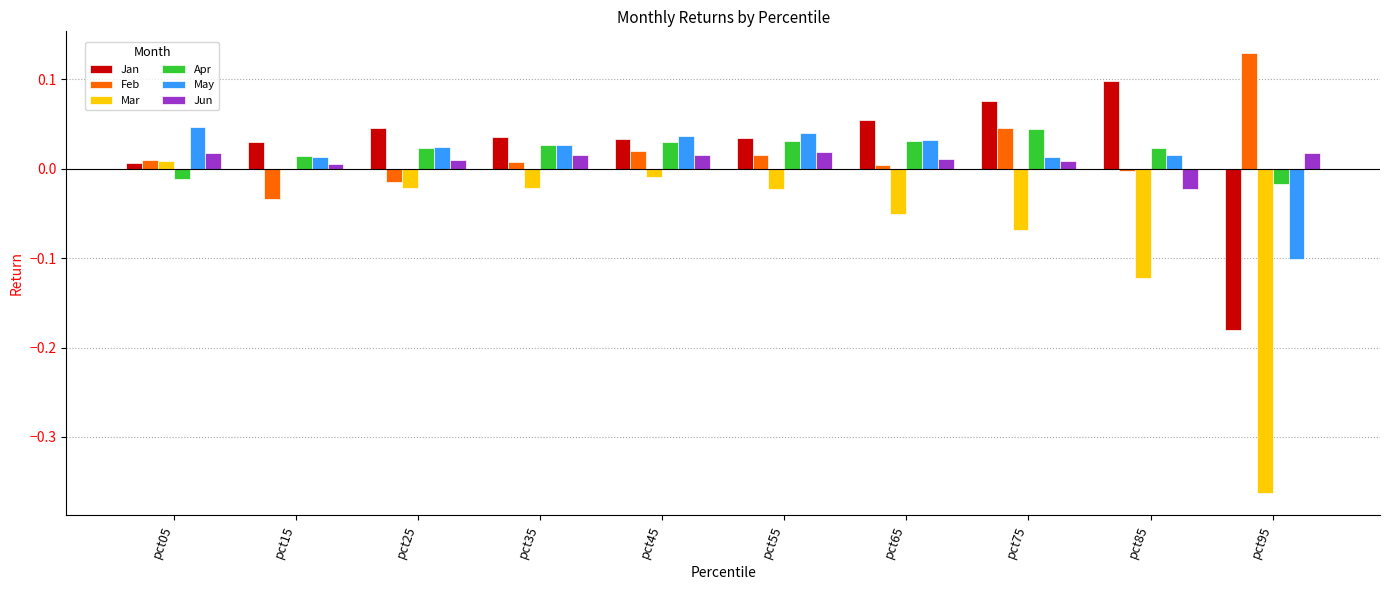

Which series changed the most between pct25 and pct55?

Feb